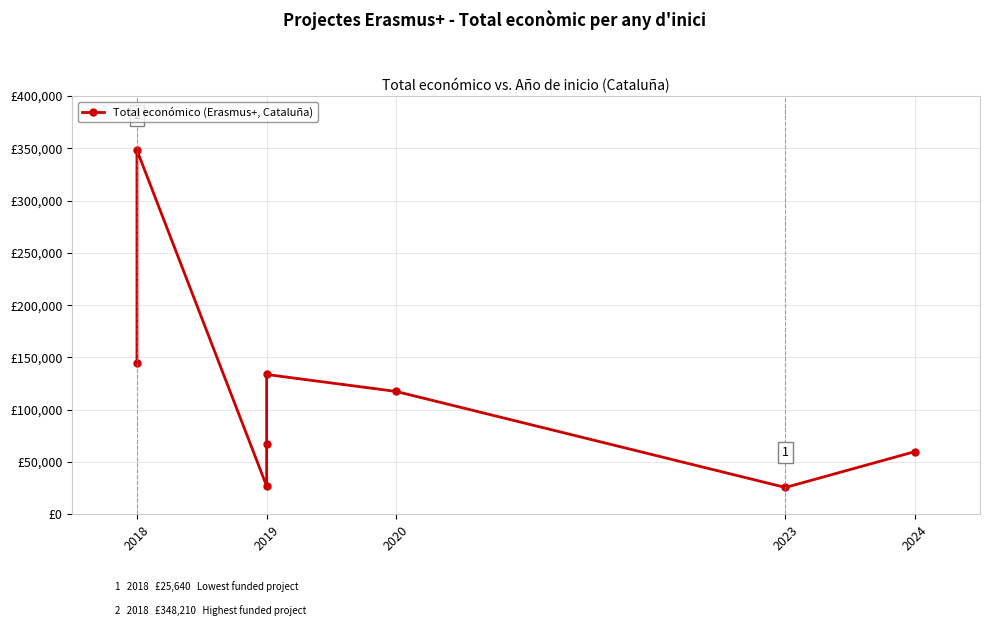

Which has a higher value, 2019 or 2024?

2019